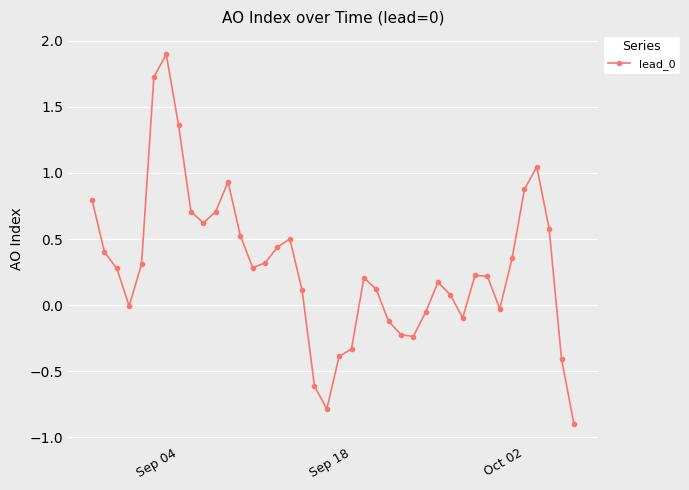

What is the difference between the maximum and second lowest values?

2.7